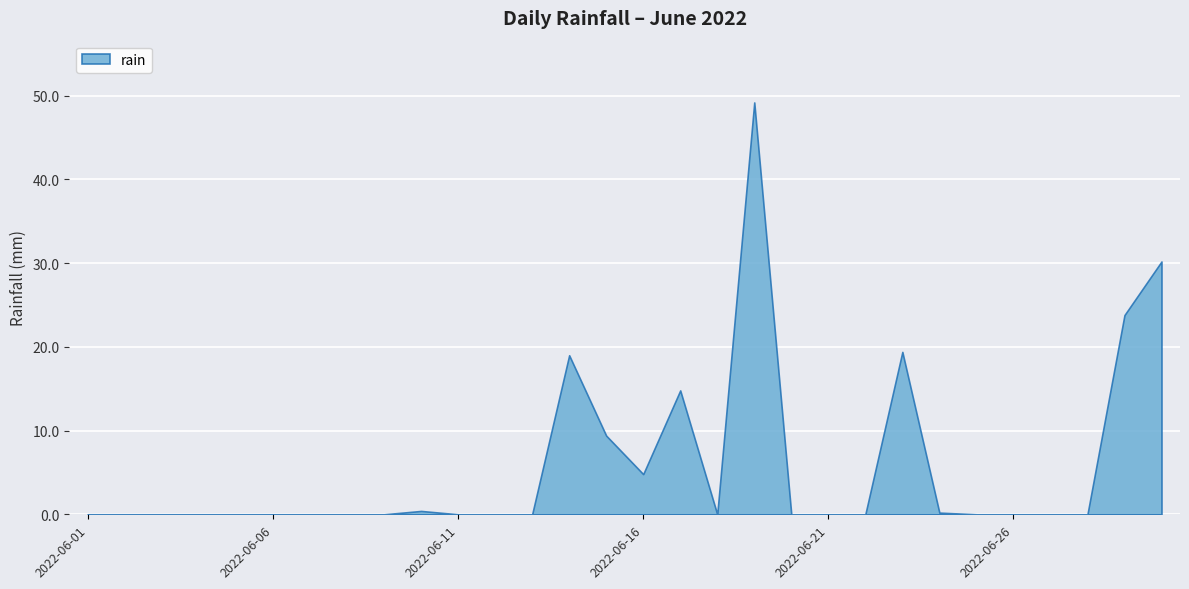

Is it true that the value at 2022-06-21 is -25.5?

False